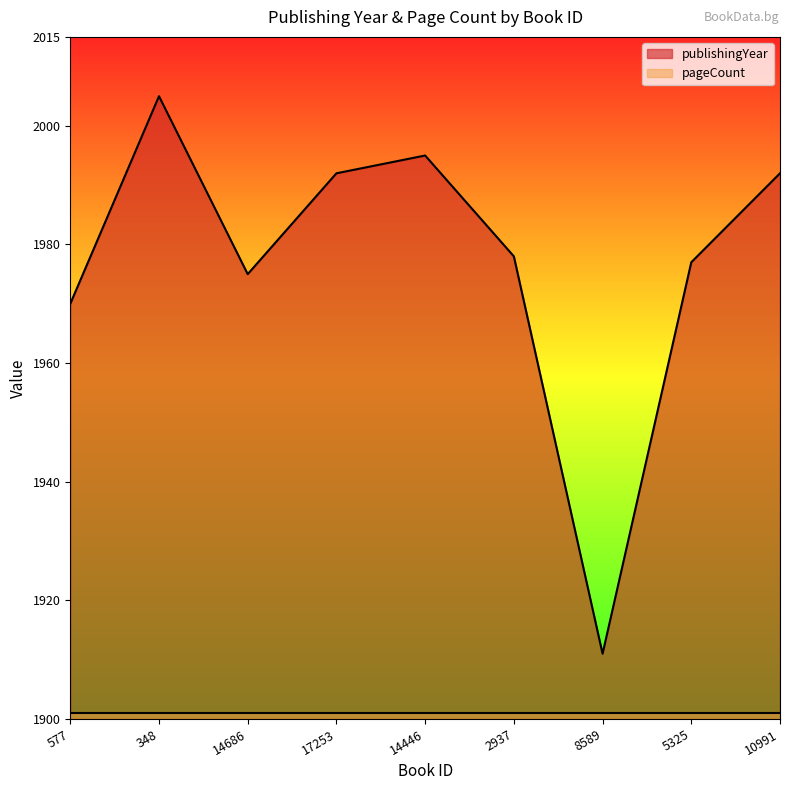

Reading left to right, transcribe all the data shown in this chart.

1970	2005	1975	1992	1995	1978	1911	1977	1992